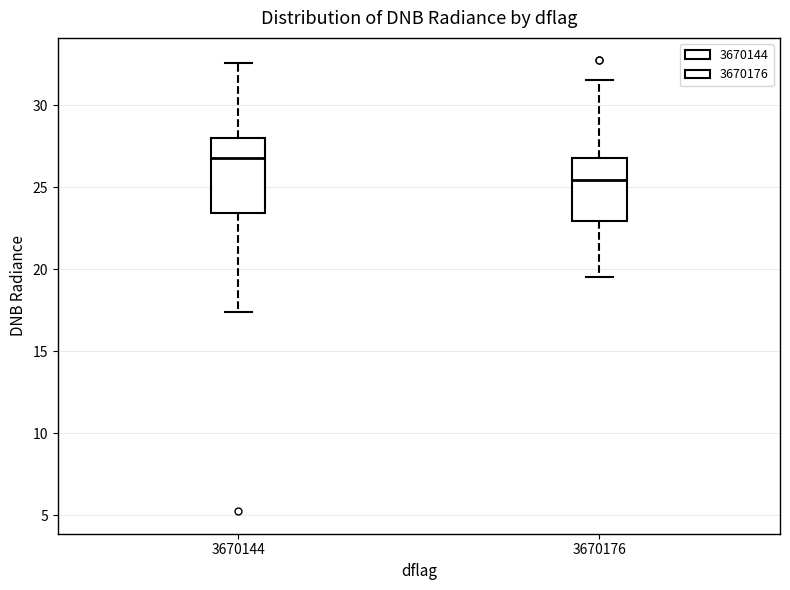

Which box has the highest median line?

3670144